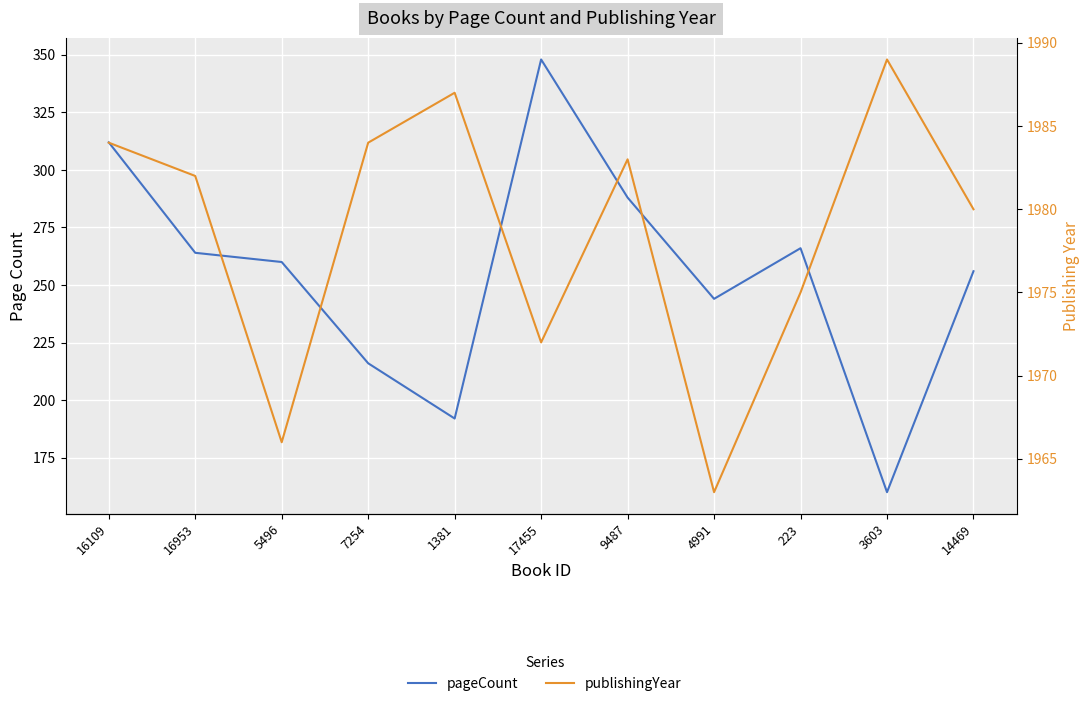

Where is the first local minimum for pageCount?

1381